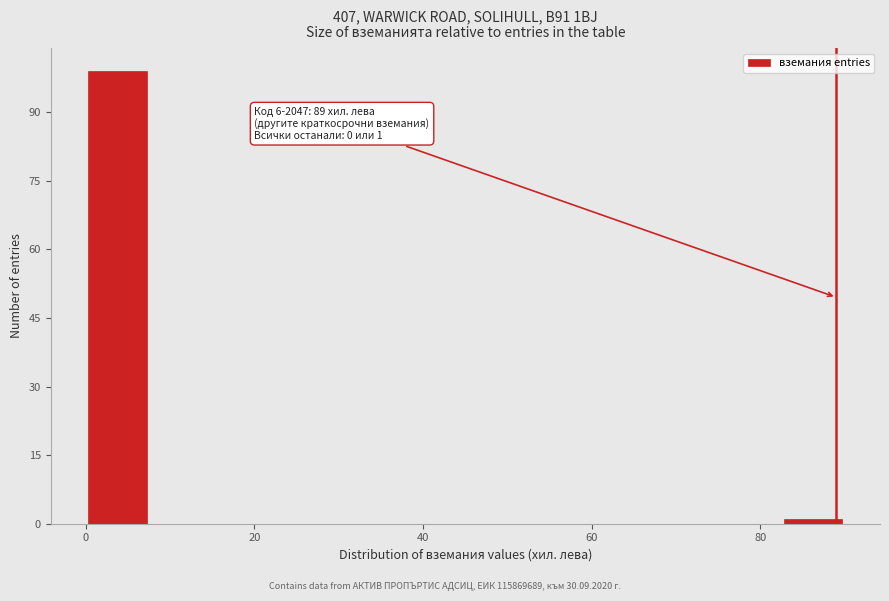

Around what value on the x-axis is the tallest bar? Give the approximate position of its centre, as read against the axis.

4